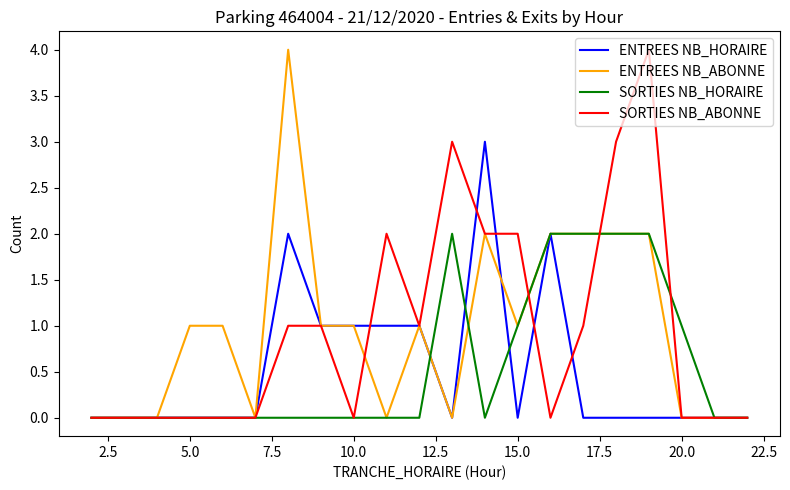

How many lines are shown in the chart?

4